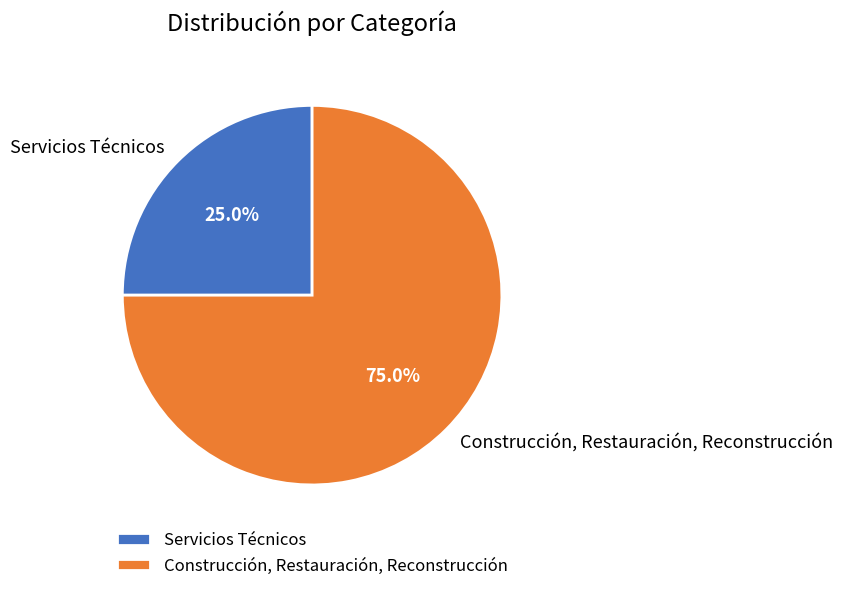

Is it true that Servicios Técnicos is 34% of the pie?

False